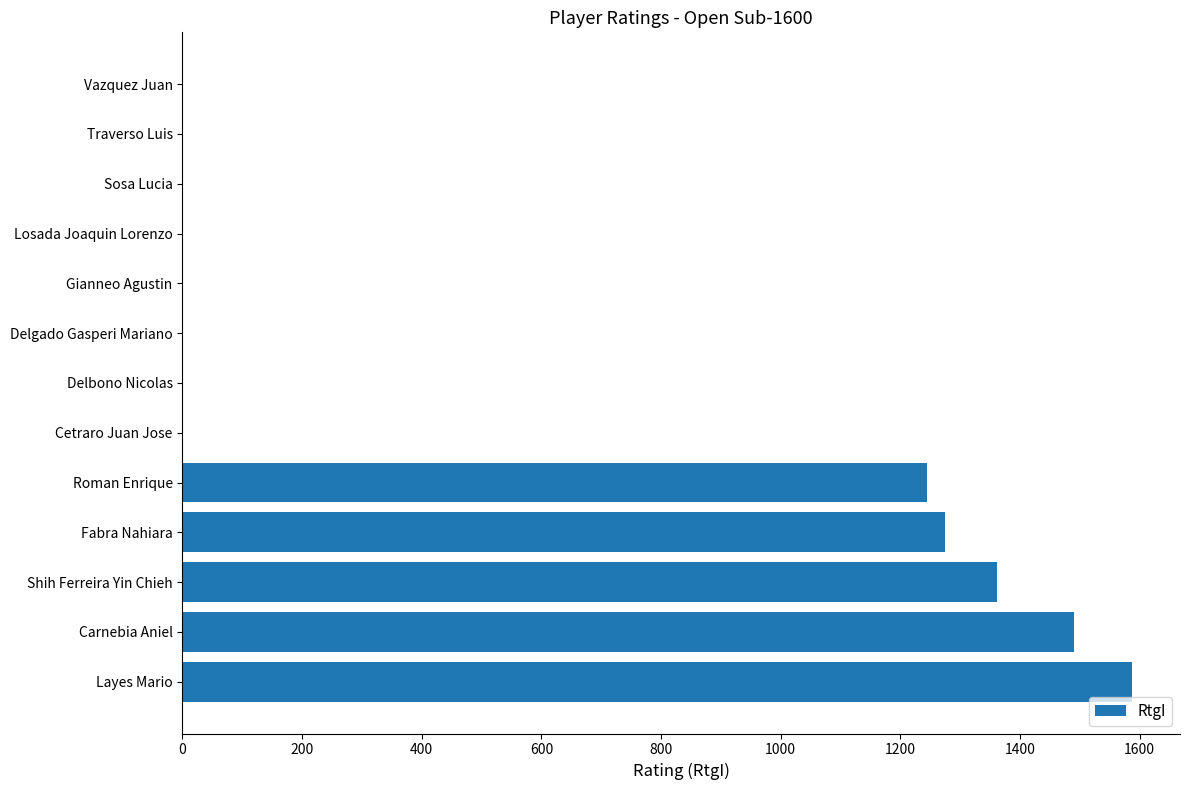

What is the sum of the values at Traverso Luis and Carnebia Aniel?

1490